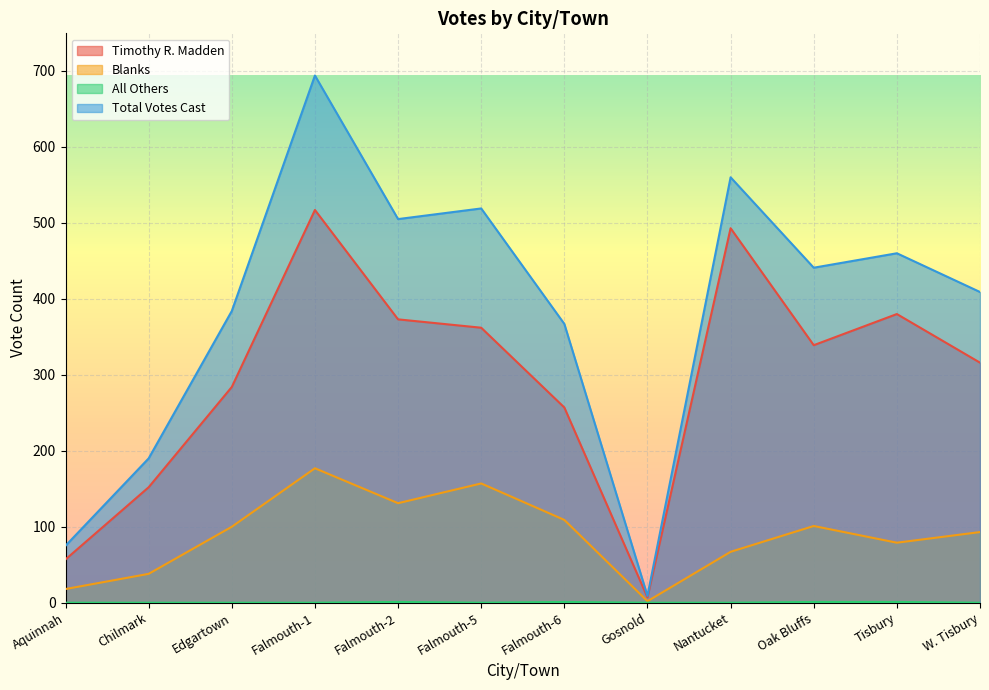

Is the value of Timothy R. Madden at Falmouth-1 greater than the value of All Others at Nantucket?

Yes